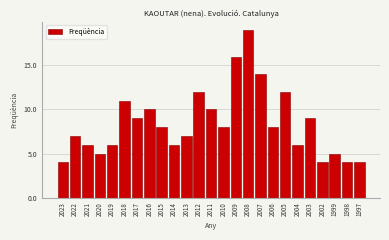

Reading left to right, transcribe all the data shown in this chart.

2023=4	2022=7	2021=6	2020=5	2019=6	2018=11	2017=9	2016=10	2015=8	2014=6	2013=7	2012=12	2011=10	2010=8	2009=16	2008=19	2007=14	2006=8	2005=12	2004=6	2003=9	2002=4	1999=5	1998=4	1997=4